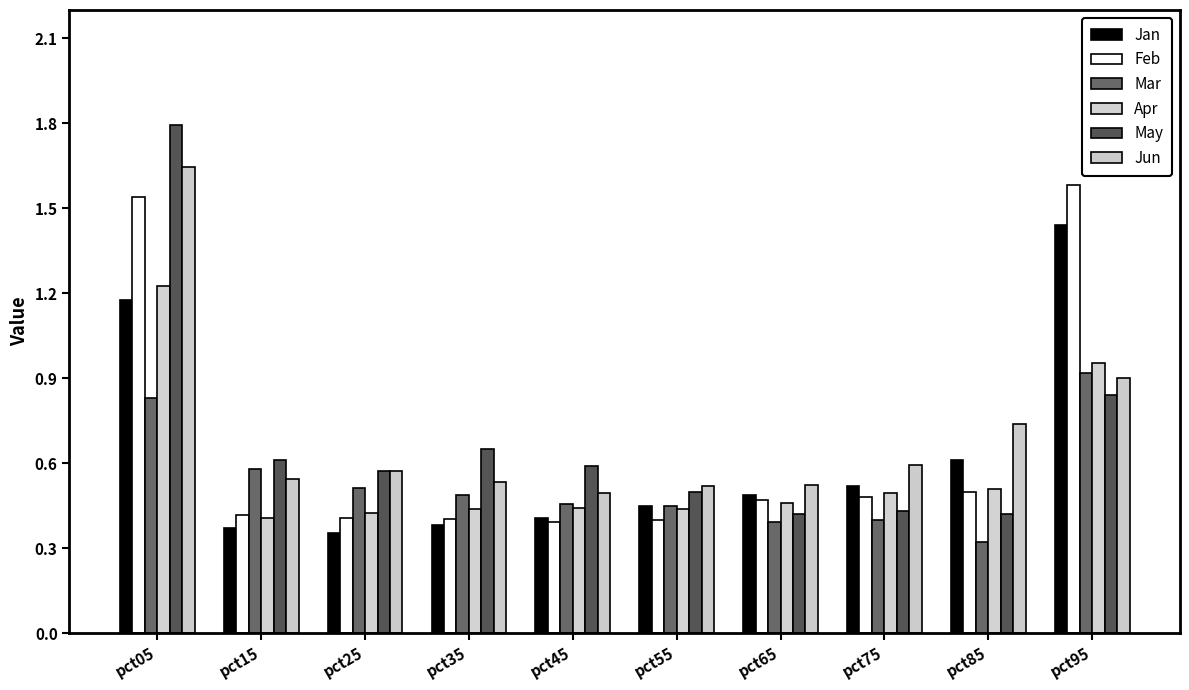

Which series has the largest range (max minus min)?

May